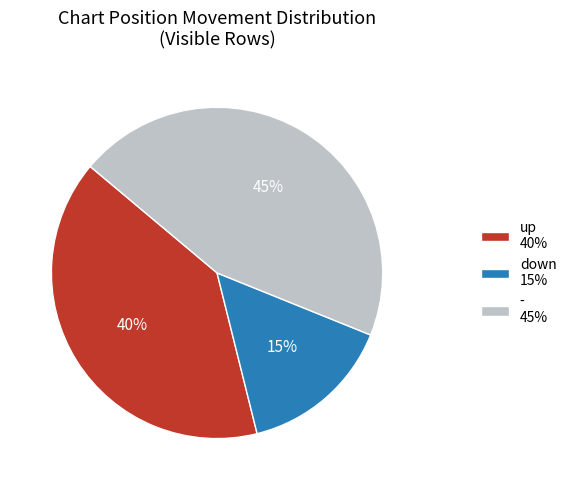

The up 40% slice represents 33% of the pie. True or false?

False